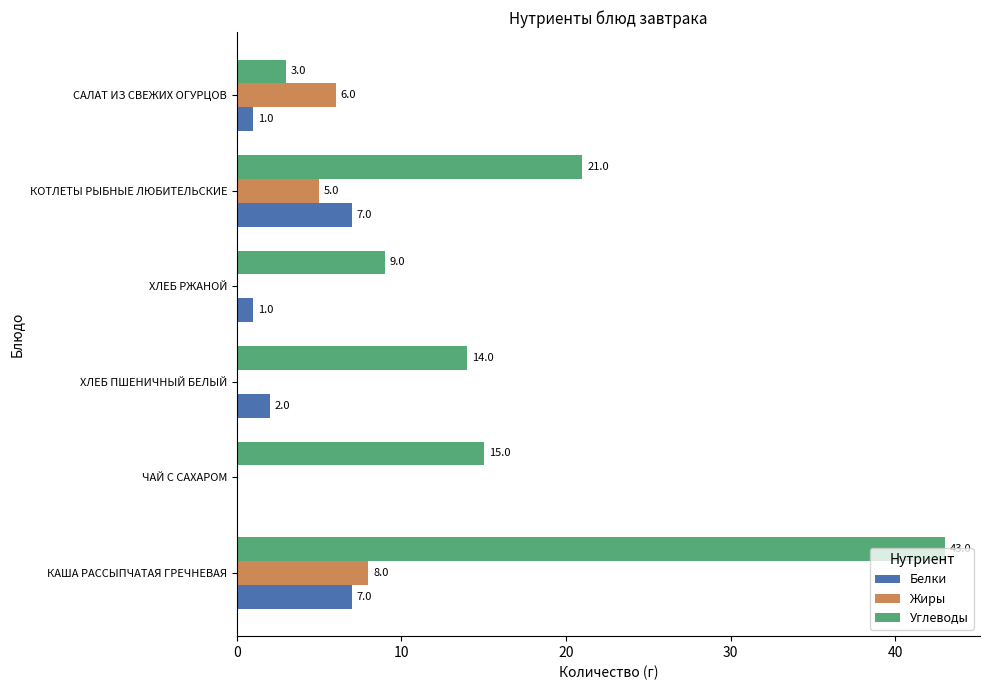

Which series has the largest range (max minus min)?

Углеводы